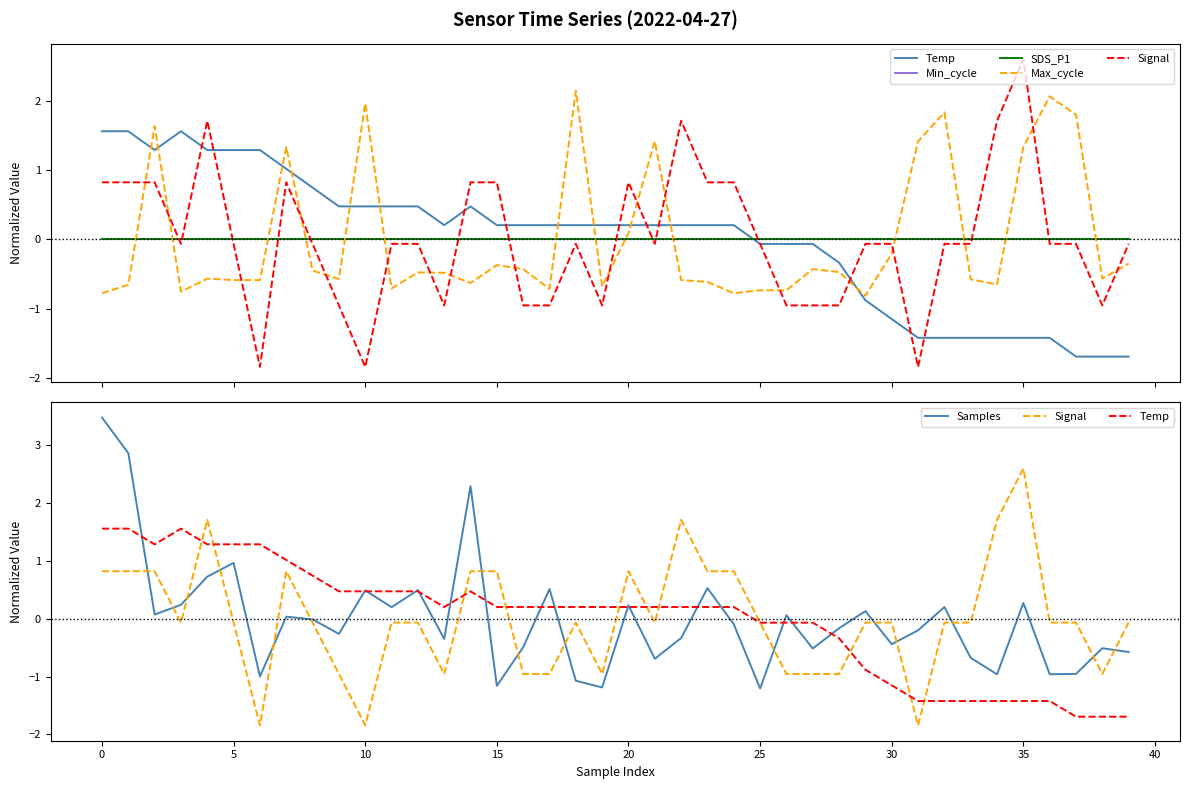

At which label does Max_cycle reach its minimum?

29